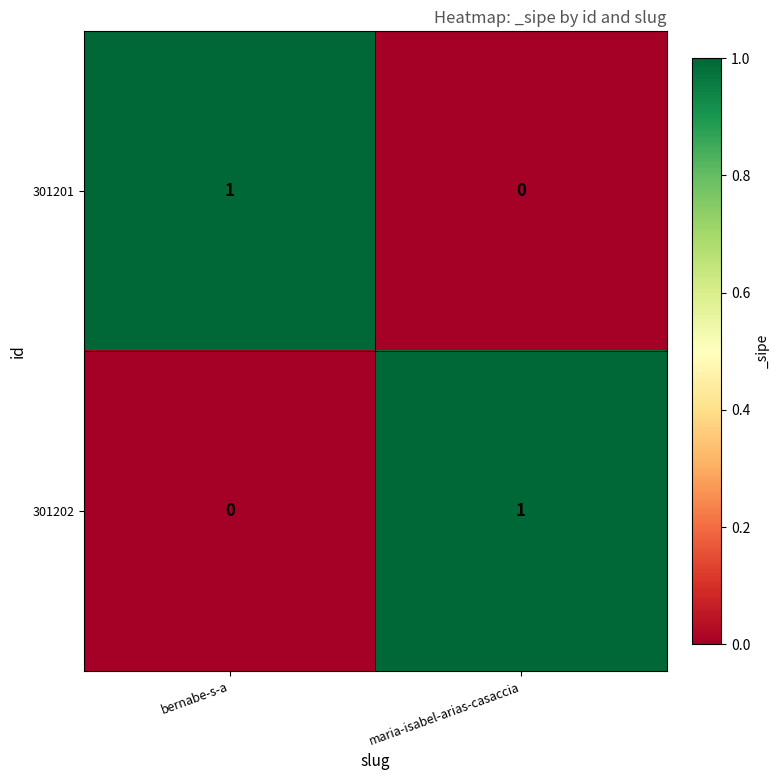

Rank the series at bernabe-s-a from highest to lowest value.

301201, 301202